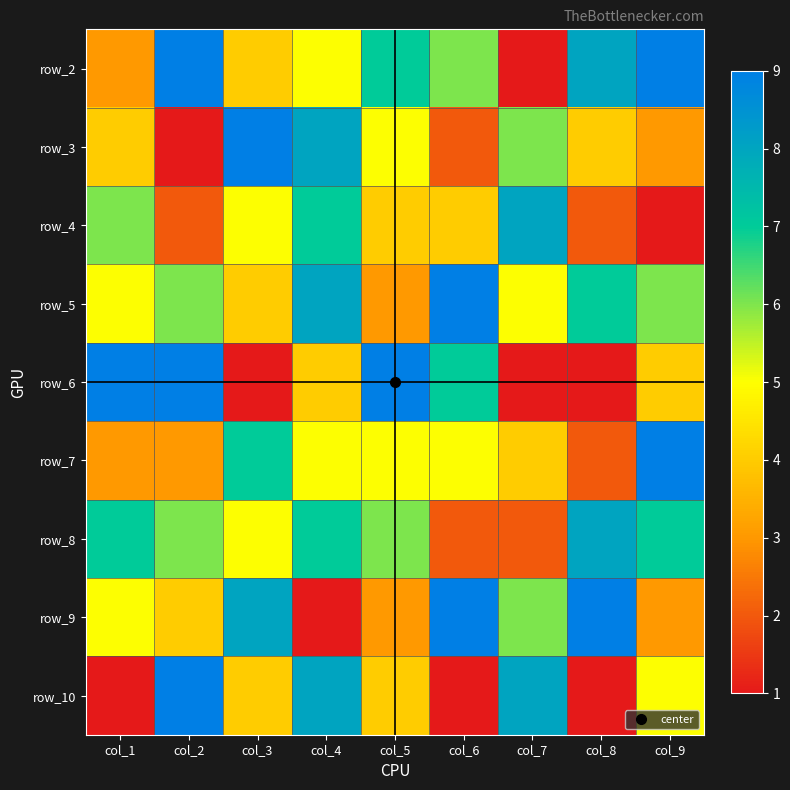

How many data points in row_4 are less than 4?

3